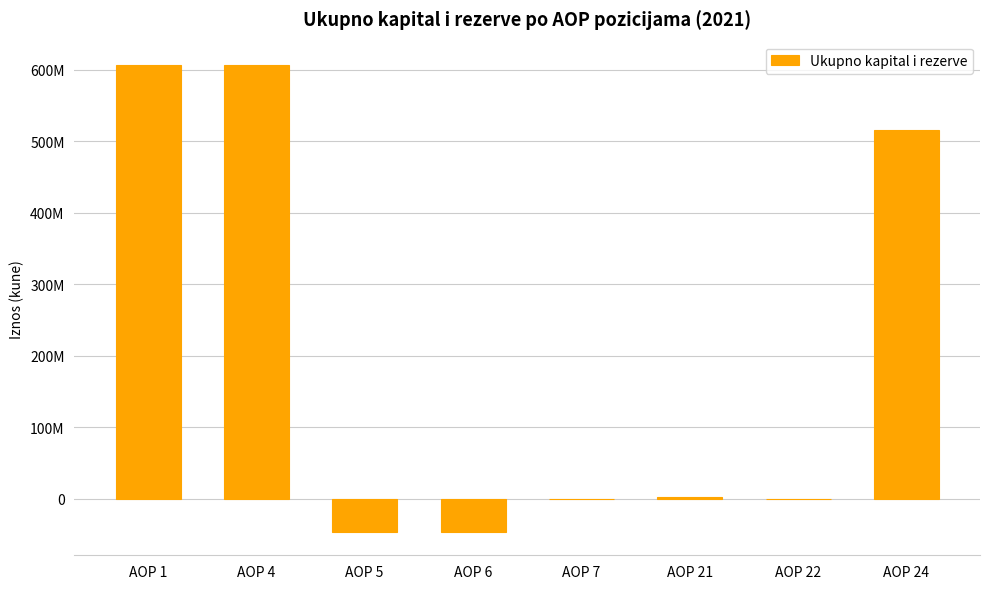

Are the bars horizontal?

No